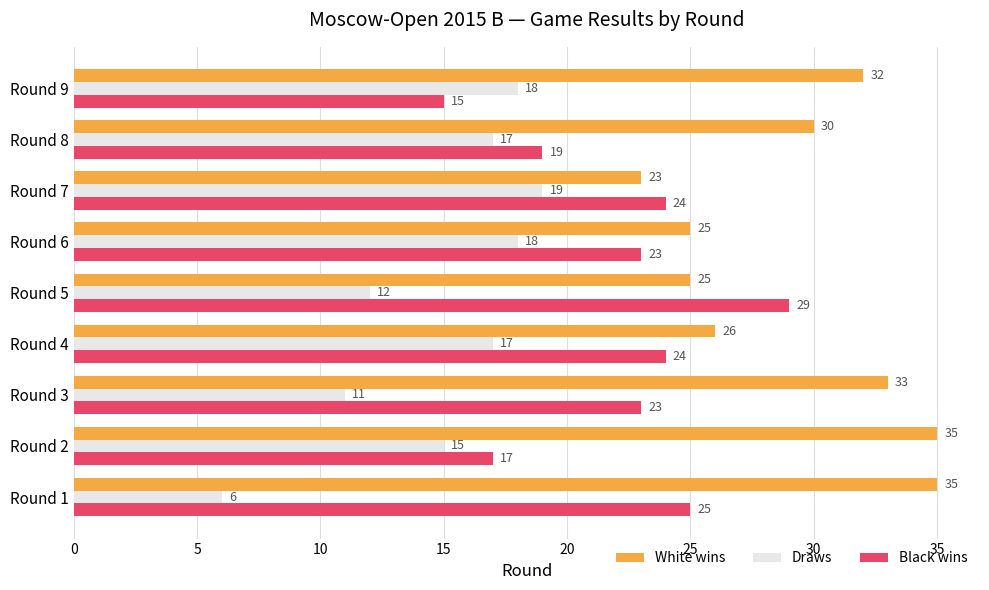

What is the greatest value displayed?

35